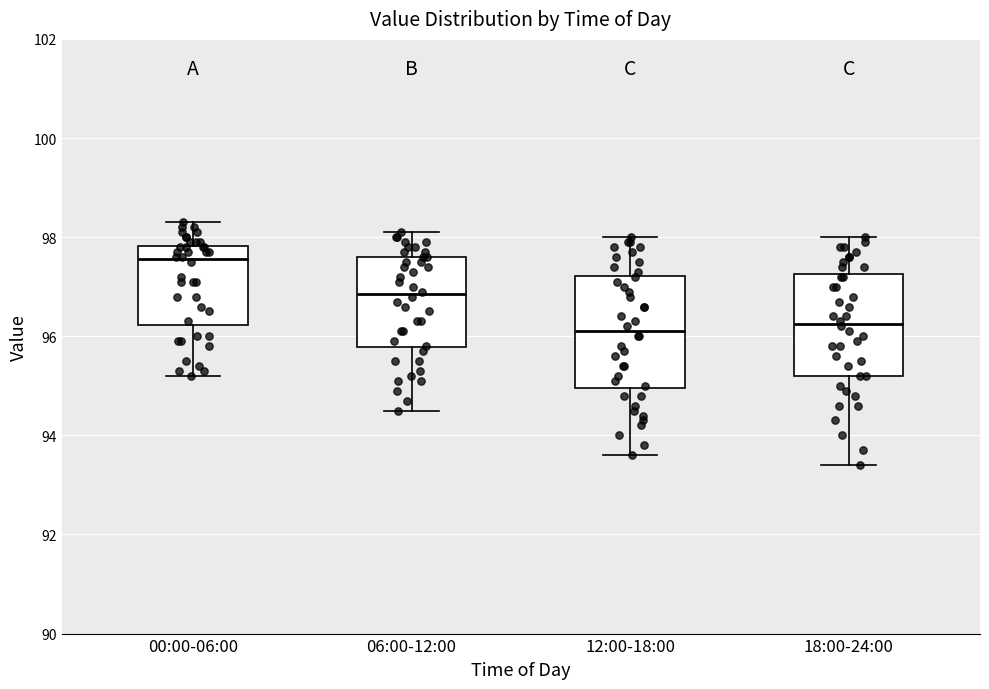

Comparing the boxes themselves (not the whiskers), which one is the tallest?

12:00-18:00